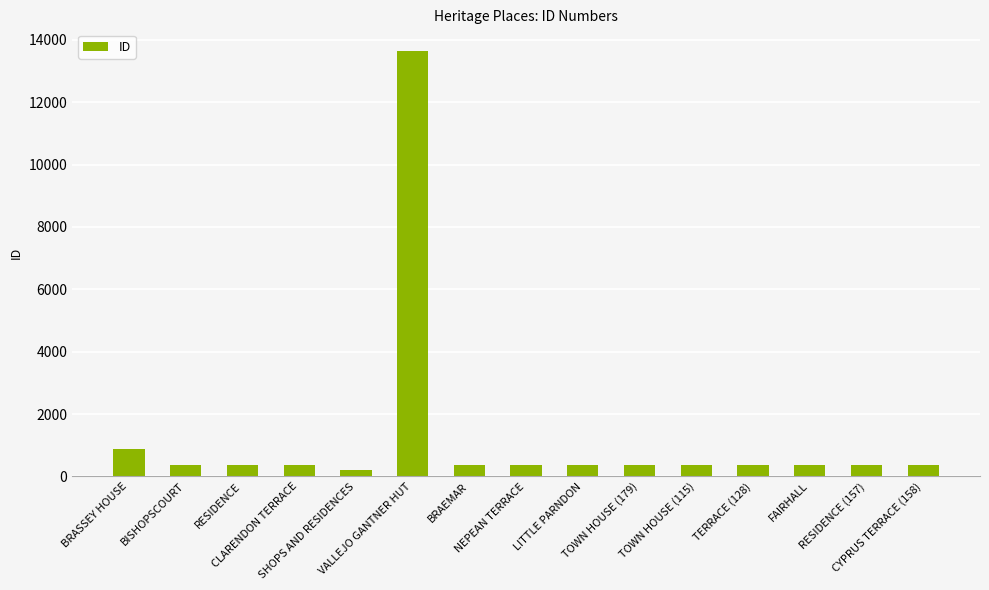

What is the difference between the maximum and minimum values?

13441